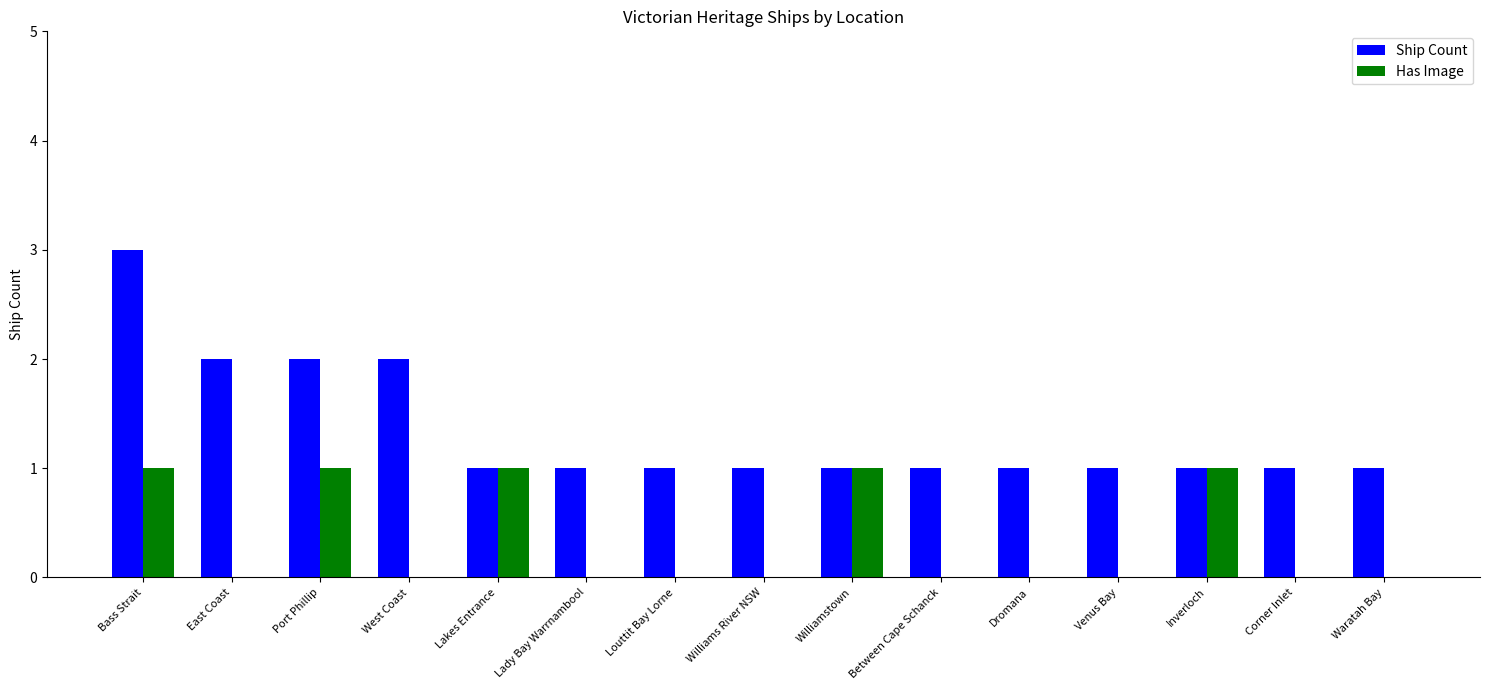

What is the sum of the Ship Count values at Between Cape Schanck and Port Phillip?

3